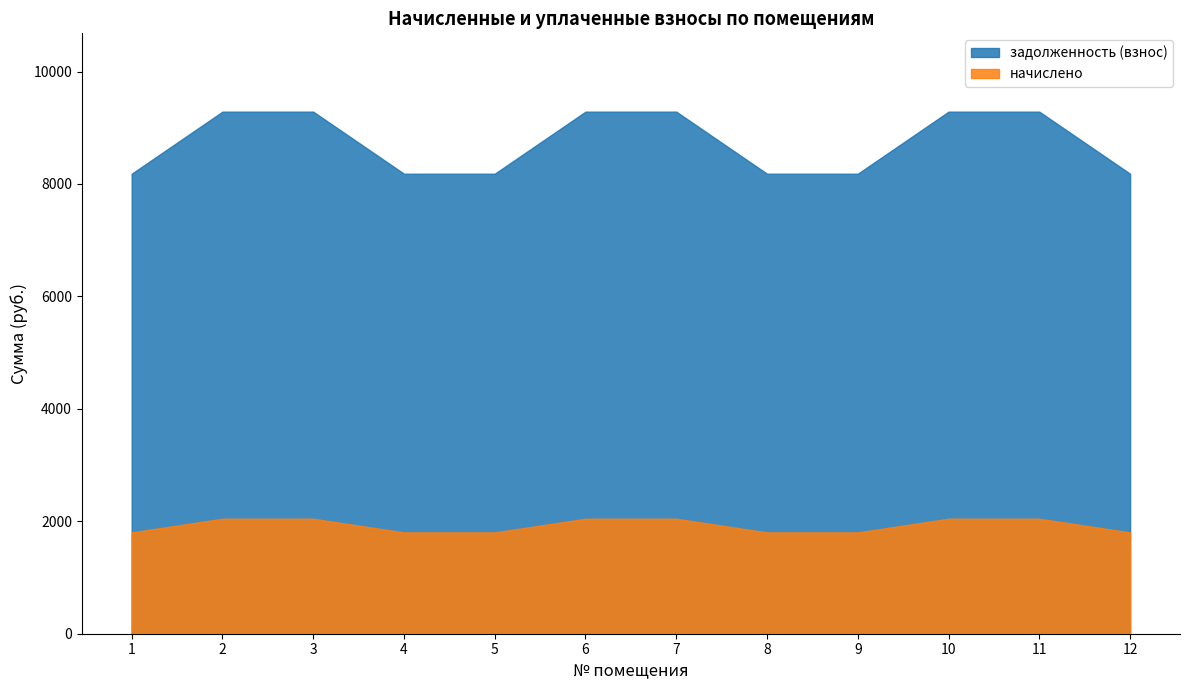

Is it true that начислено equals 1802.4 at 12?

True